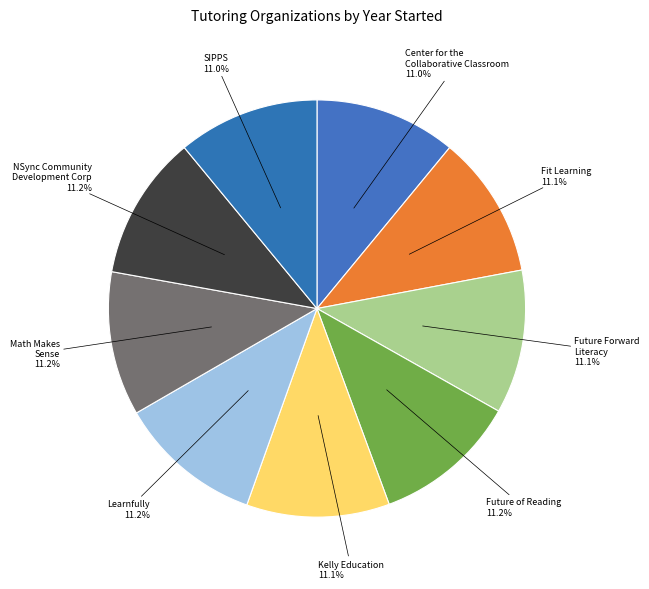

What is the largest slice in the pie chart?

NSync Community Development Corporation